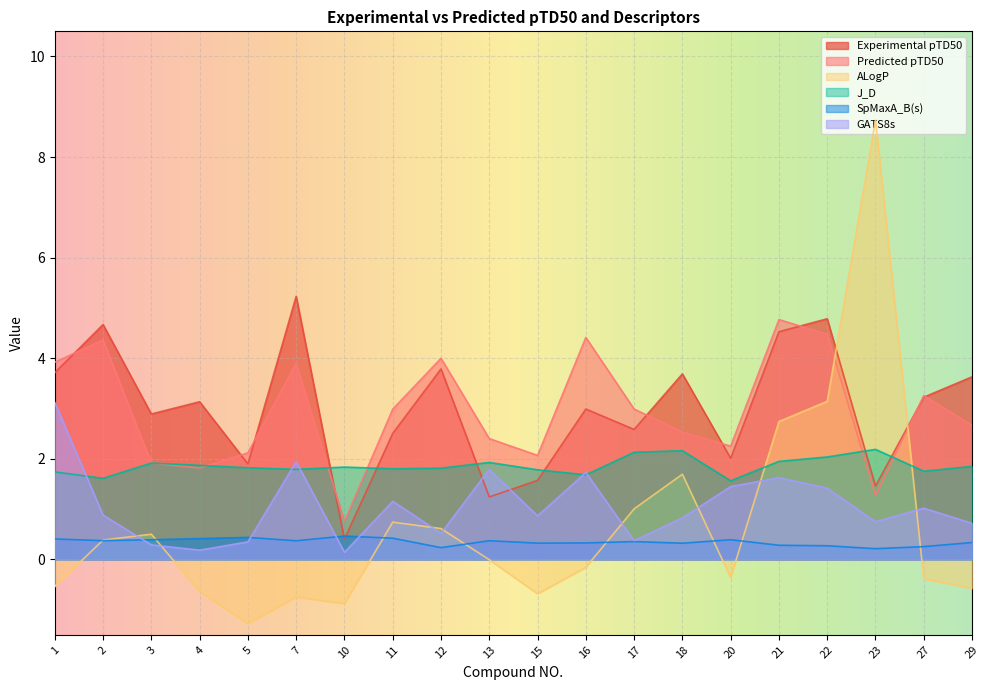

True or false: GATS8s has more than 1 points higher than both neighbors.

True